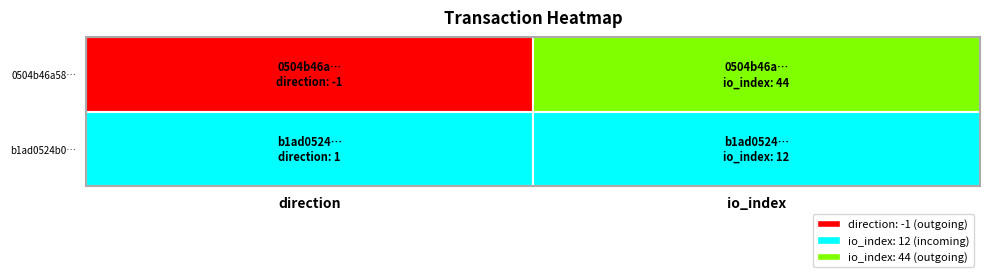

How many values in the 0504b46a58f11fb75ffb412b80e1f2fe43fe3f9 series are below 44?

1